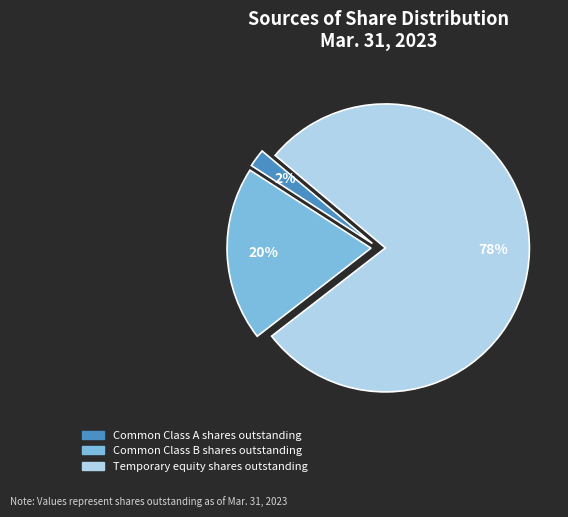

Which slice is the largest?

Temporary equity shares outstanding